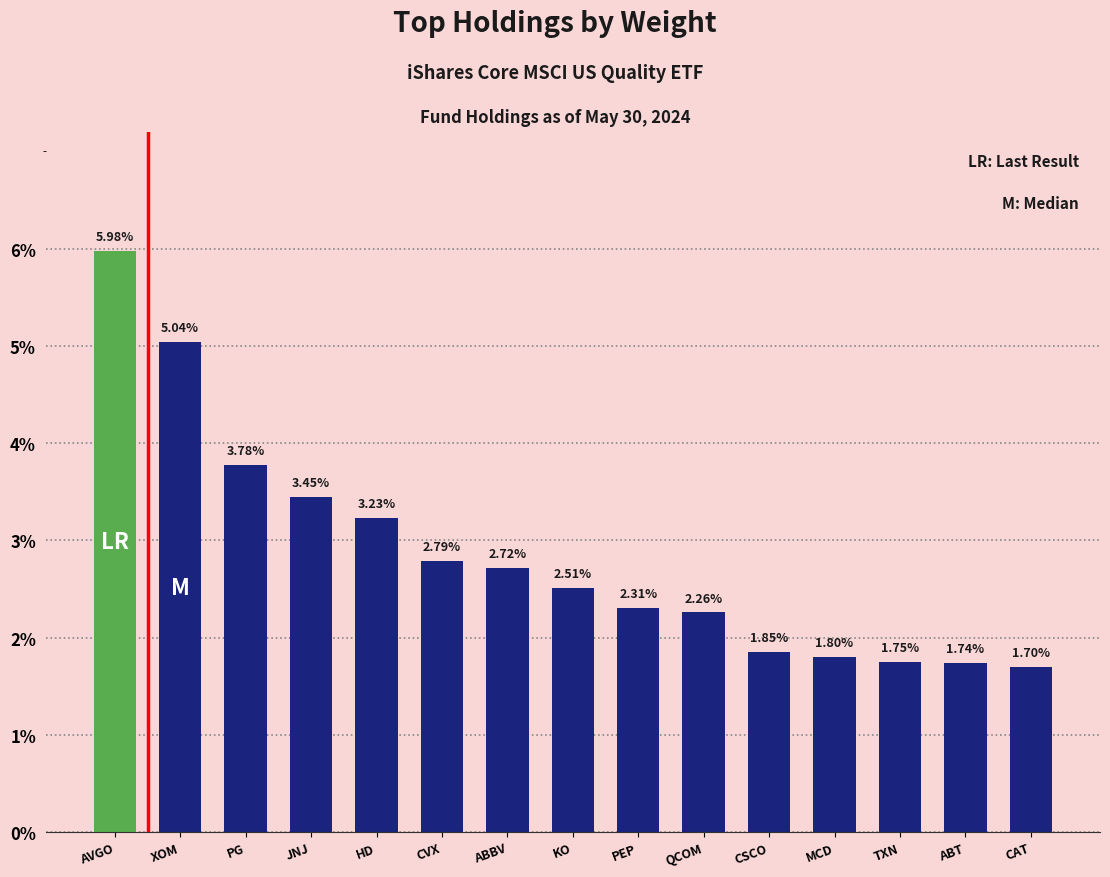

What position from the left is ABT?

14